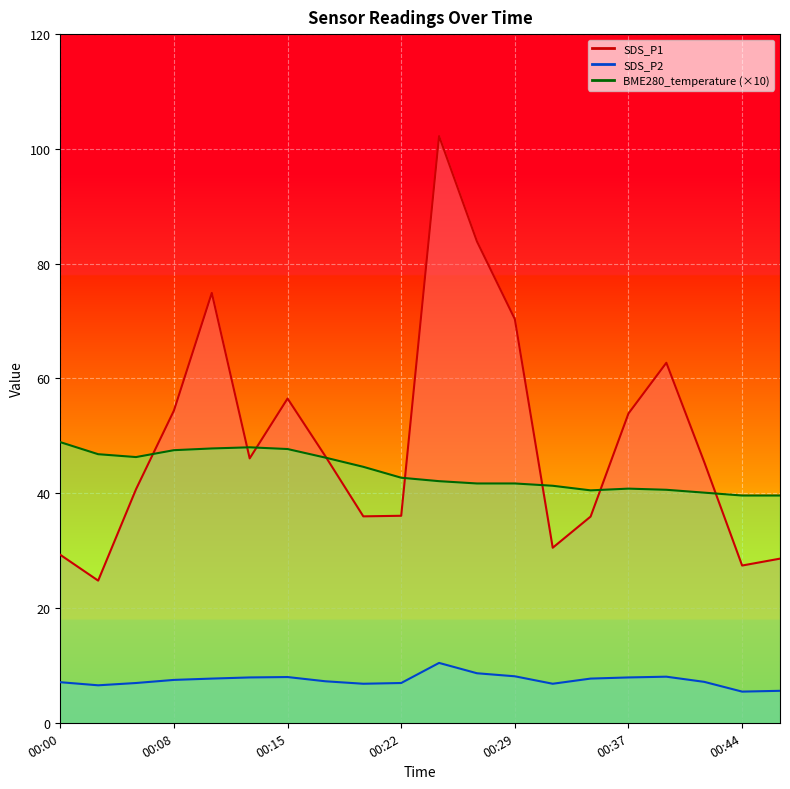

The SDS_P1 series shows 20.5 at 00:05. True or false?

False